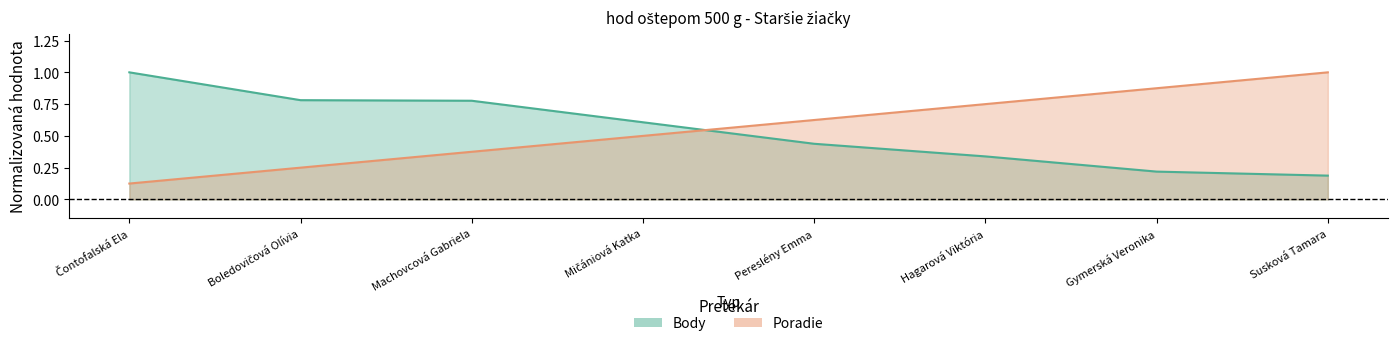

Where do Body and Poradie first cross each other?

Mičániová Katka and Pereslény Emma